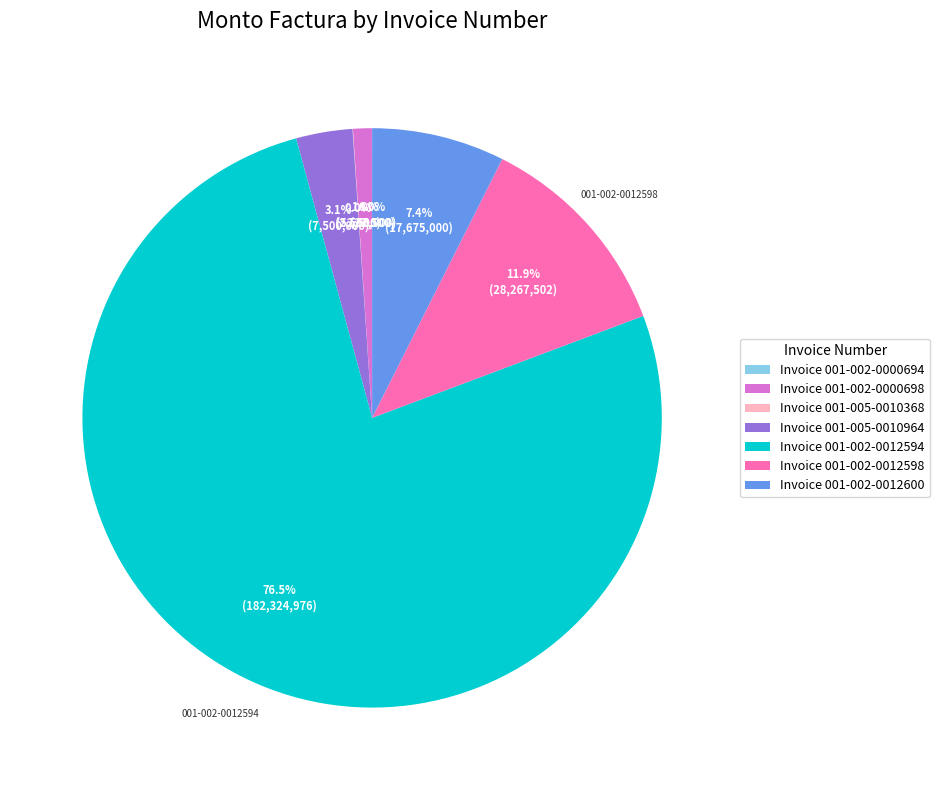

What is the largest slice in the pie chart?

Invoice 001-002-0012594